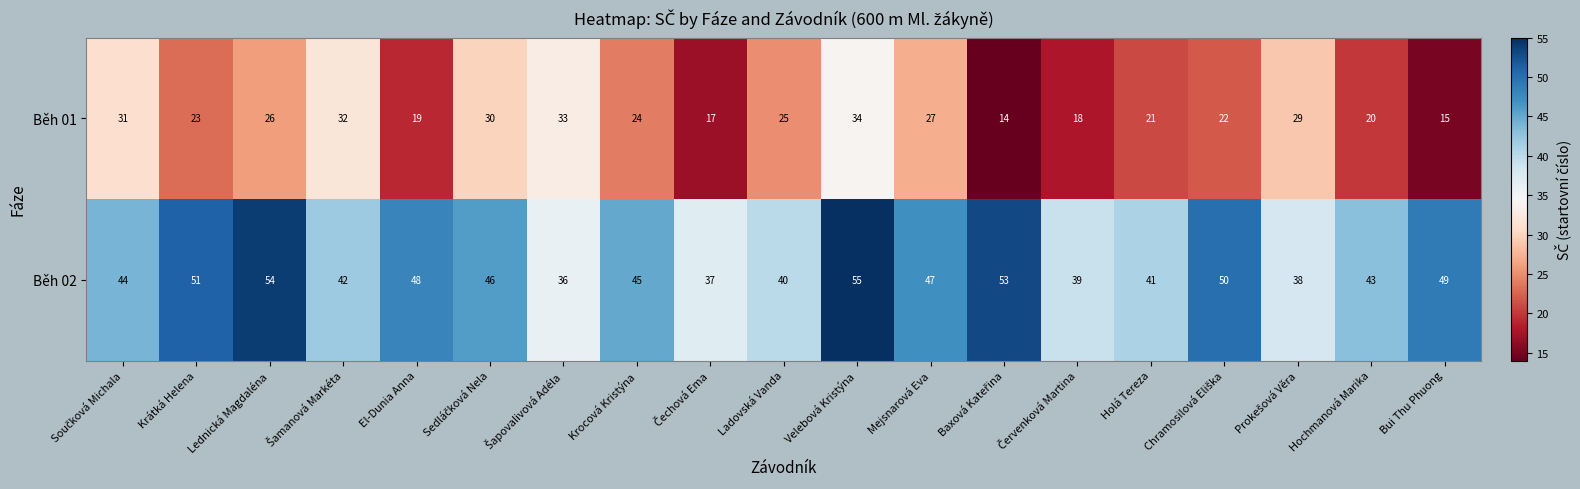

Which series has the largest total across all categories?

Běh 02